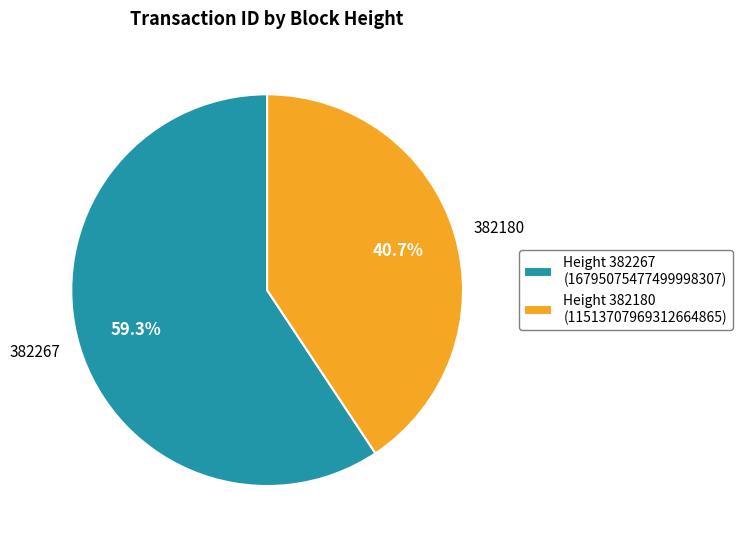

Rank the categories by value from lowest to highest.

Height 382180 (11513707969312664865), Height 382267 (16795075477499998307)